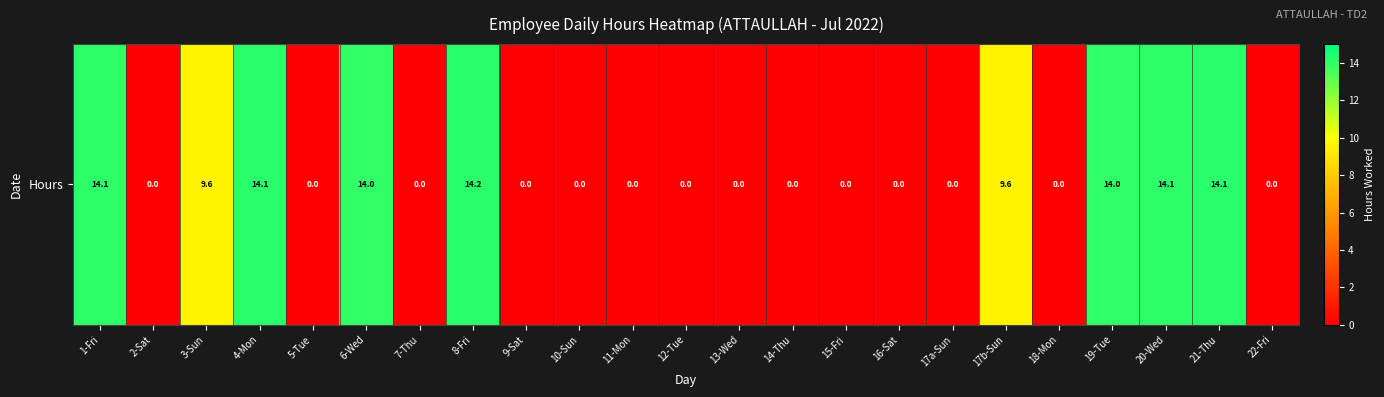

Between 9-Sat and 18-Mon, which is larger?

9-Sat